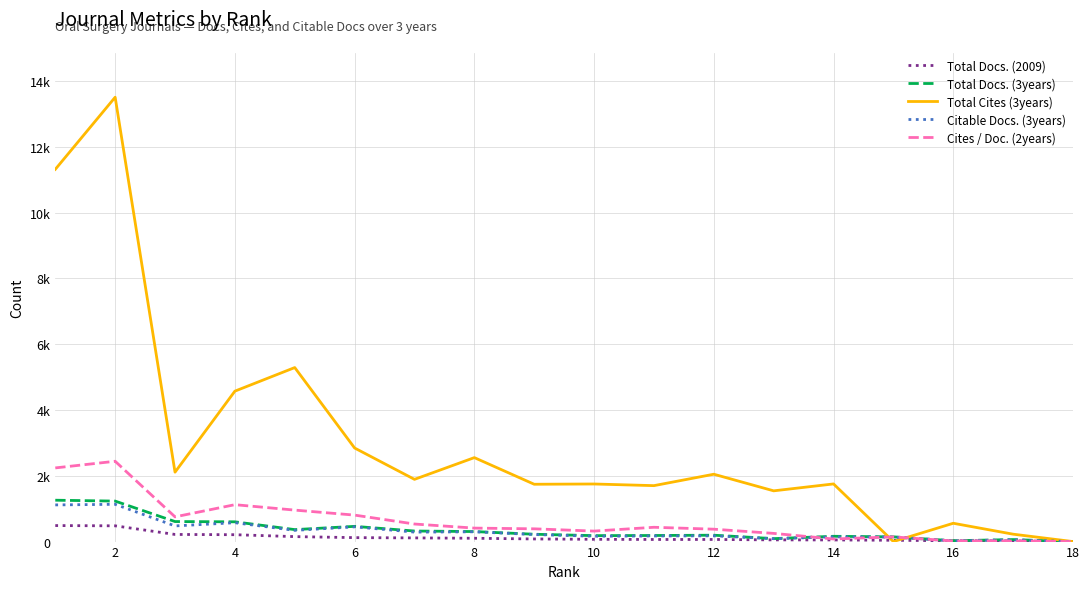

What are all the series names shown in the legend?

Total Docs. (2009), Total Docs. (3years), Total Cites (3years), Citable Docs. (3years), Cites / Doc. (2years)